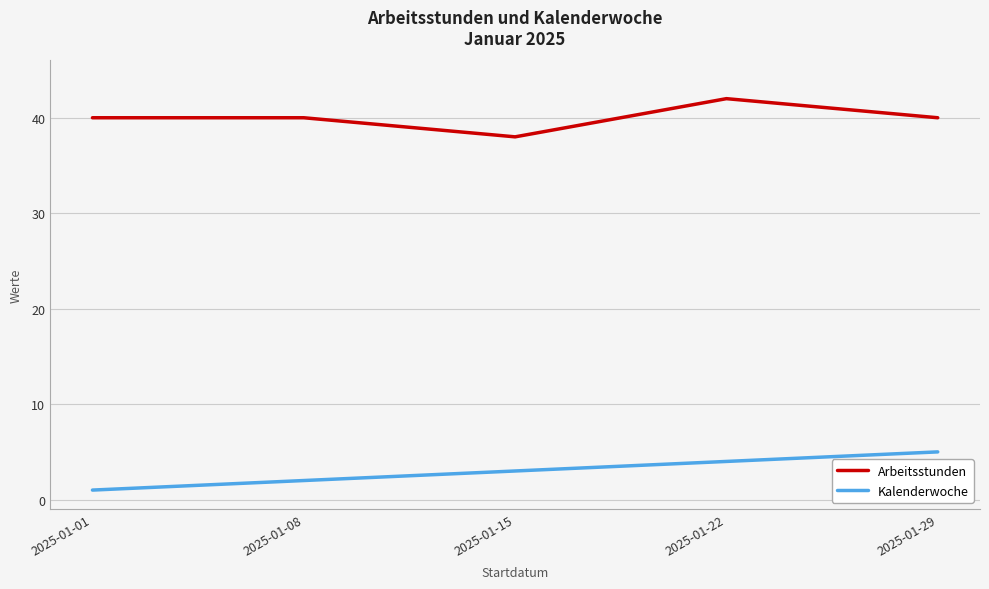

Which series changed the most between 2025-01-01 and 2025-01-29?

Kalenderwoche